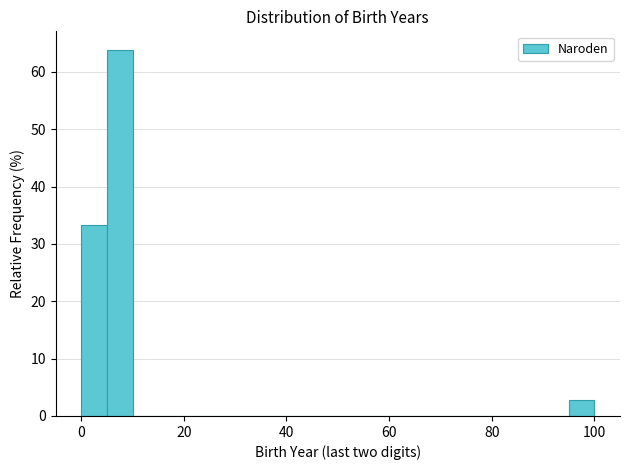

Around what value on the x-axis is the tallest bar? Give the approximate position of its centre, as read against the axis.

8